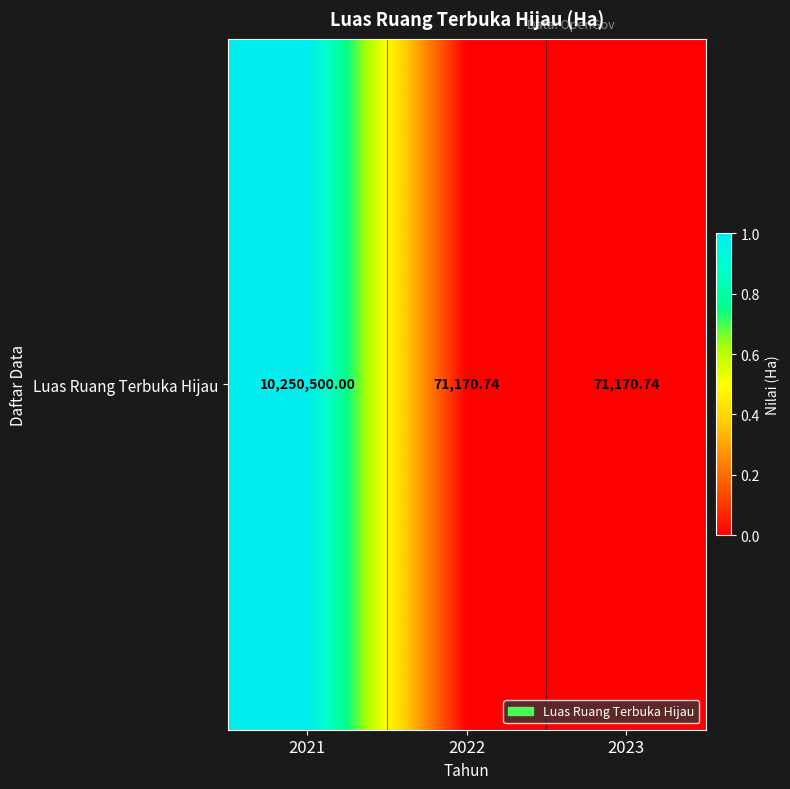

True or false: the data shows 1.0 at 2021.

True